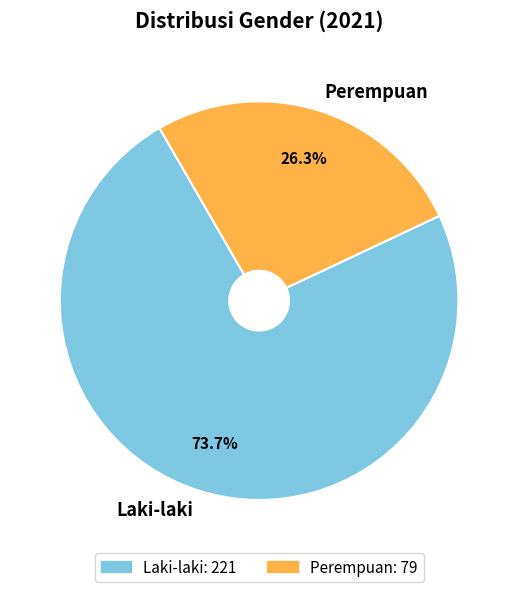

Combined, do Perempuan and Laki-laki account for over 50%?

Yes